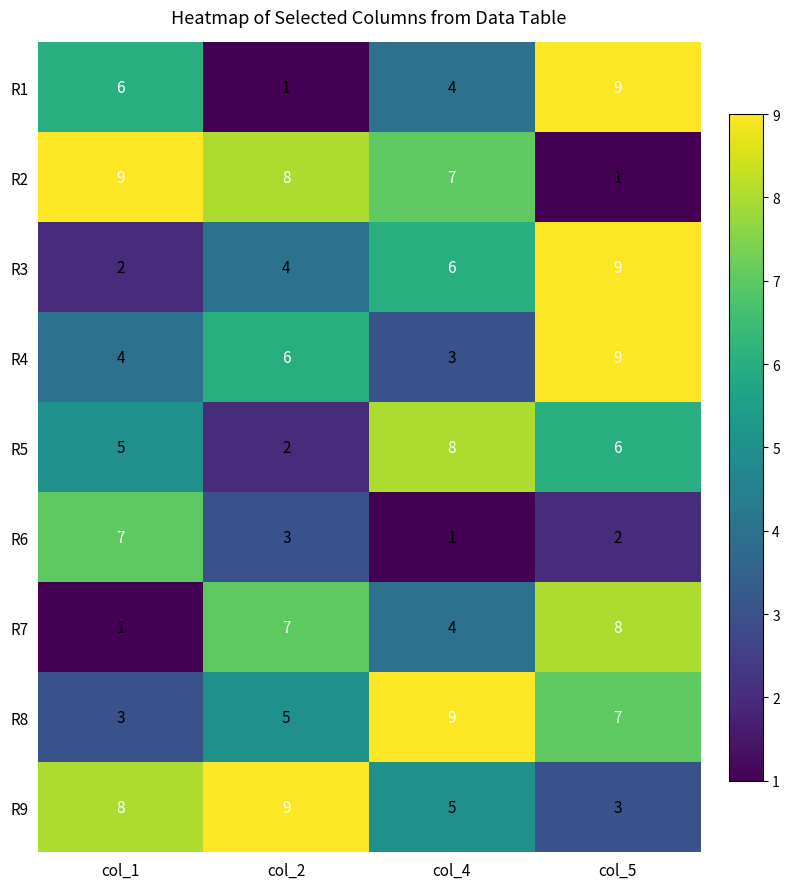

Read the R1 value at col_4.

4